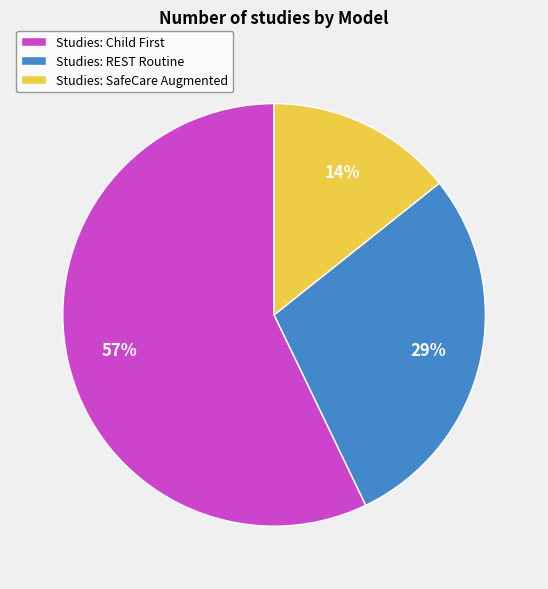

Rank the categories by value from lowest to highest.

Studies: SafeCare Augmented, Studies: REST Routine, Studies: Child First